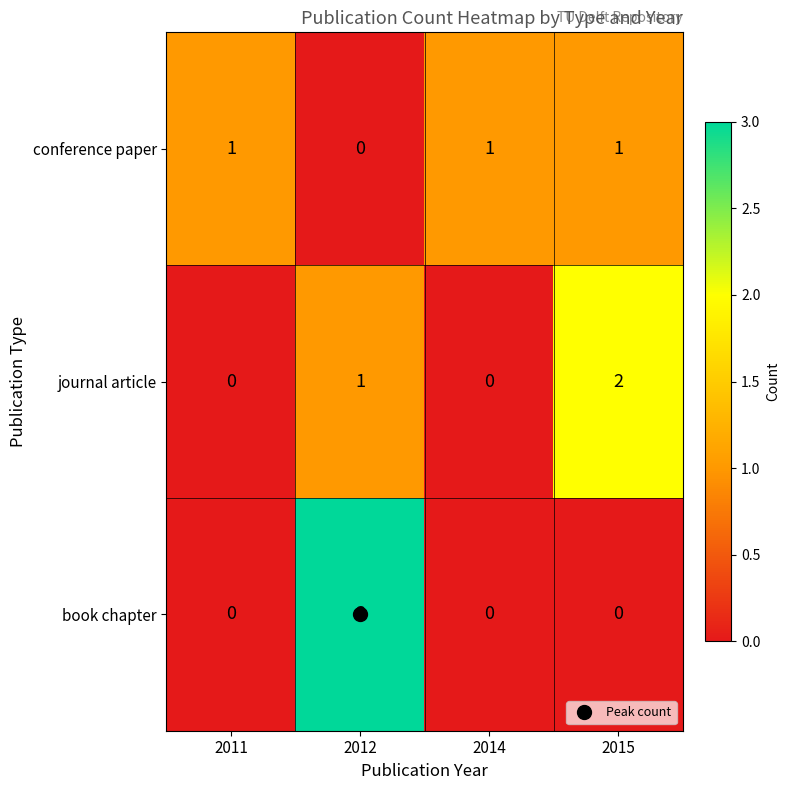

Where is conference paper nearest to the value 0?

2012